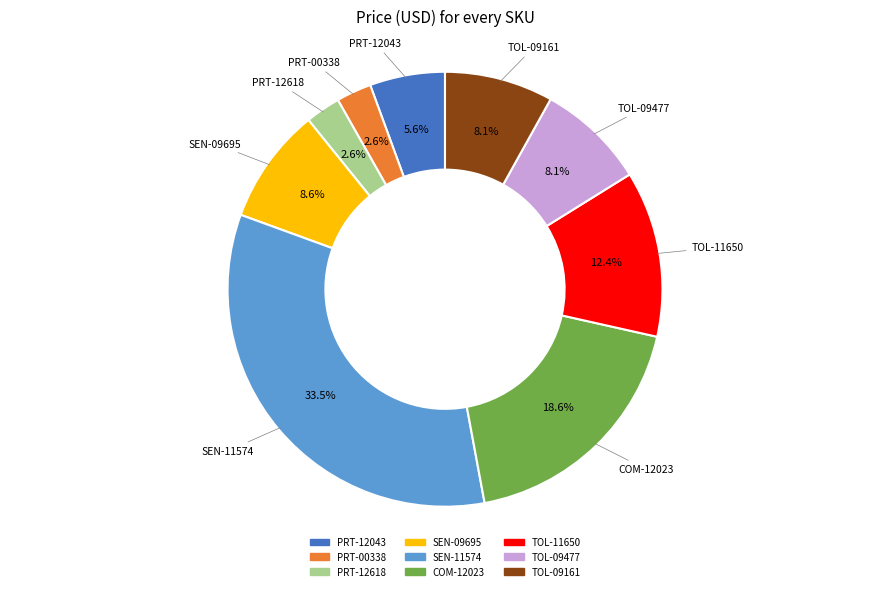

Combined, do TOL-09161 and TOL-09477 account for over 50%?

No